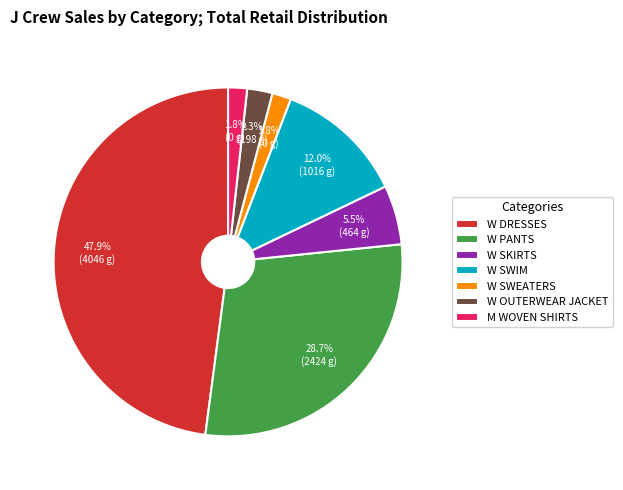

What is the largest slice in the pie chart?

W DRESSES